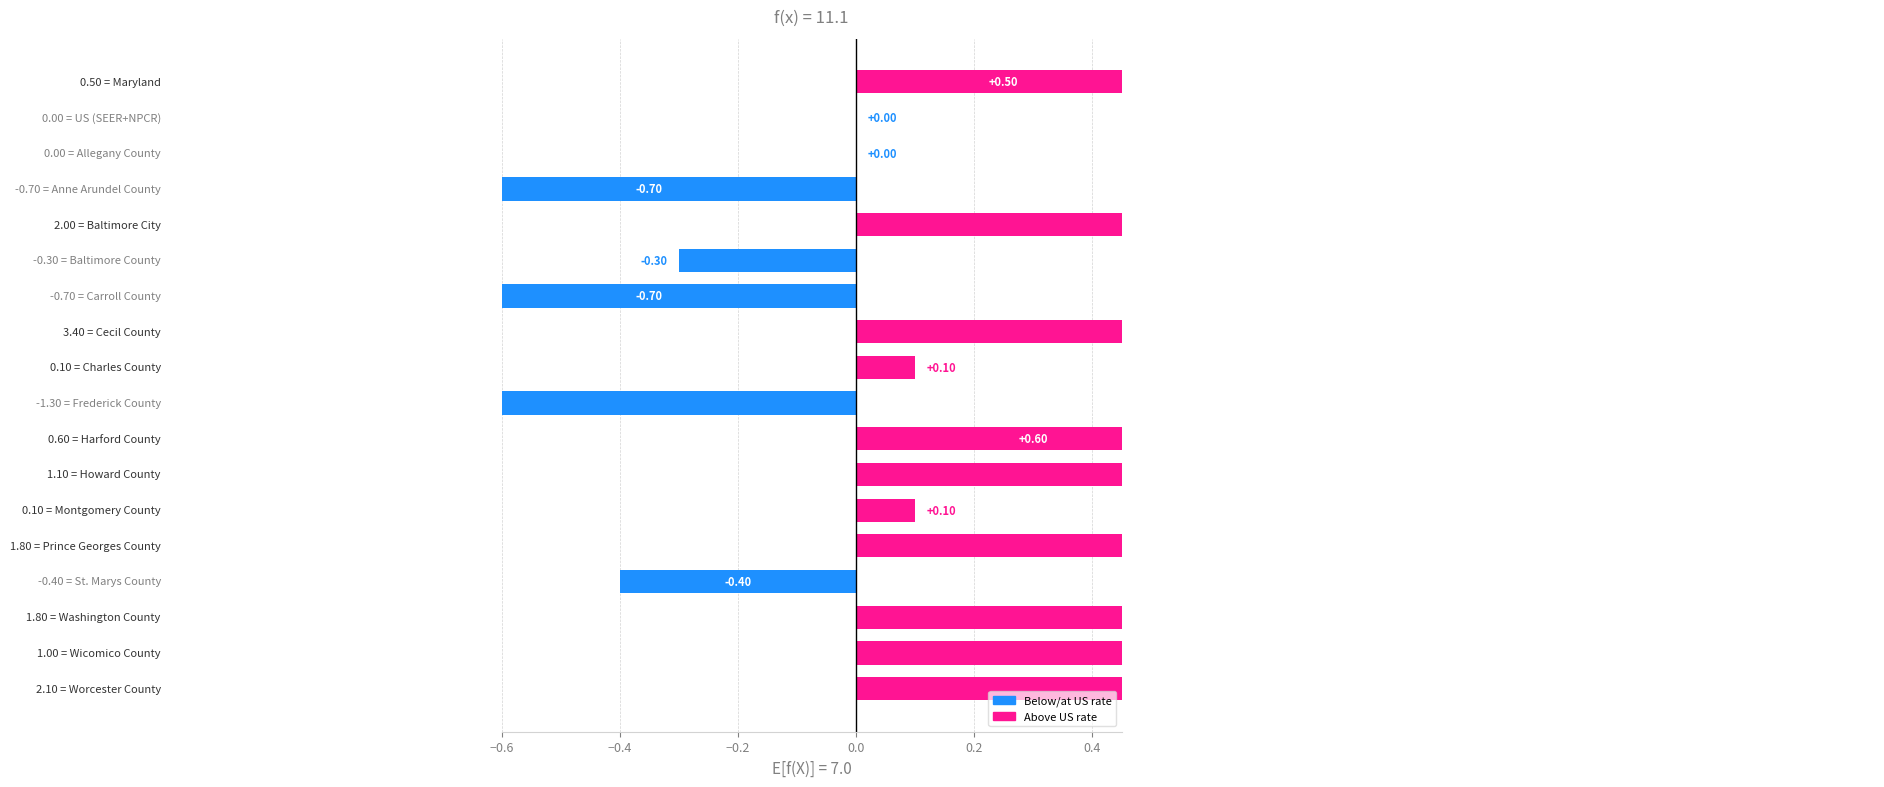

Is it true that the value at Charles County is 0.1?

True